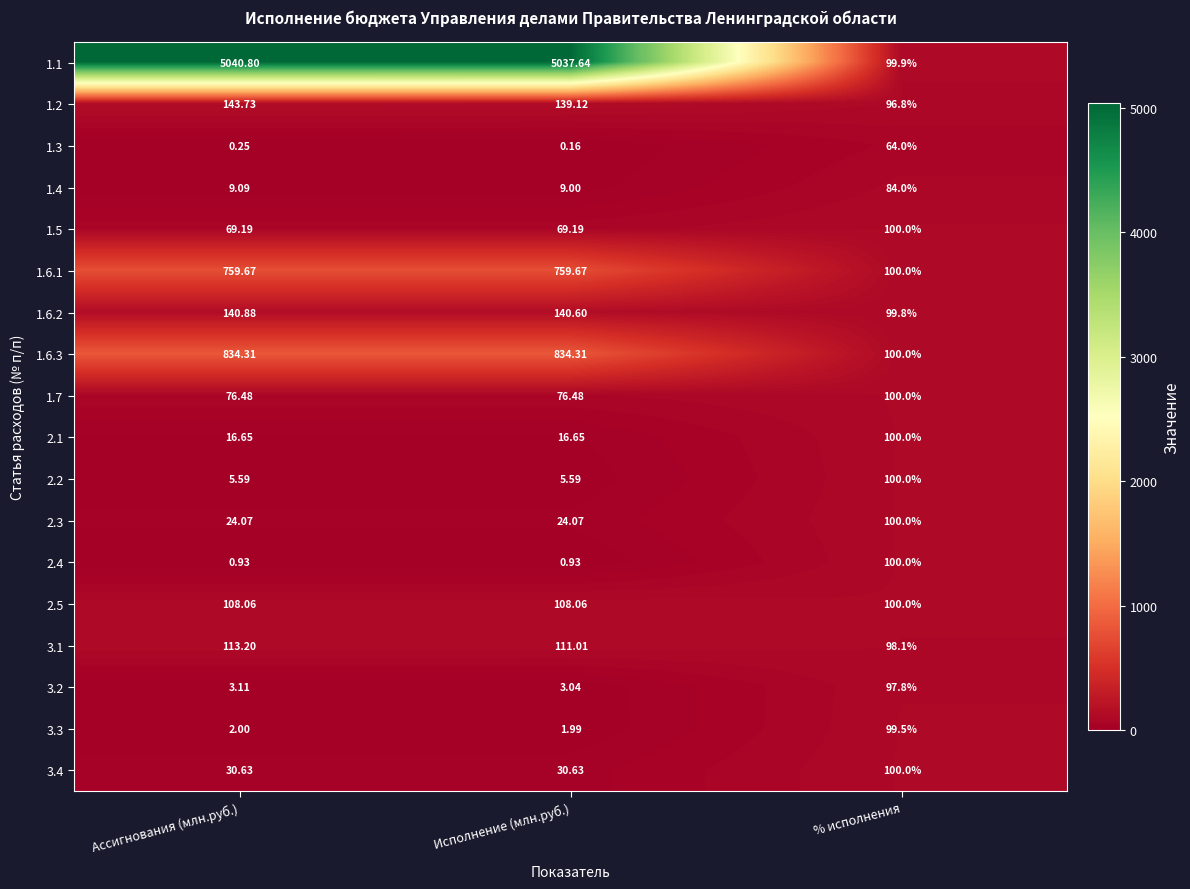

Where is 1.6.3 nearest to the value 467?

% исполнения